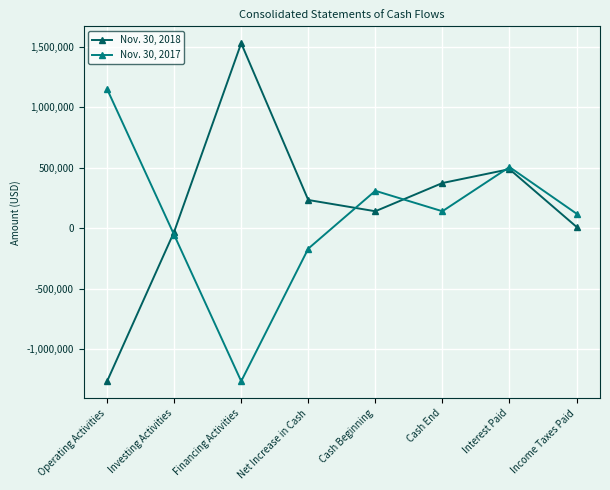

What is the spread (max minus min) of values at Operating Activities?

2417328